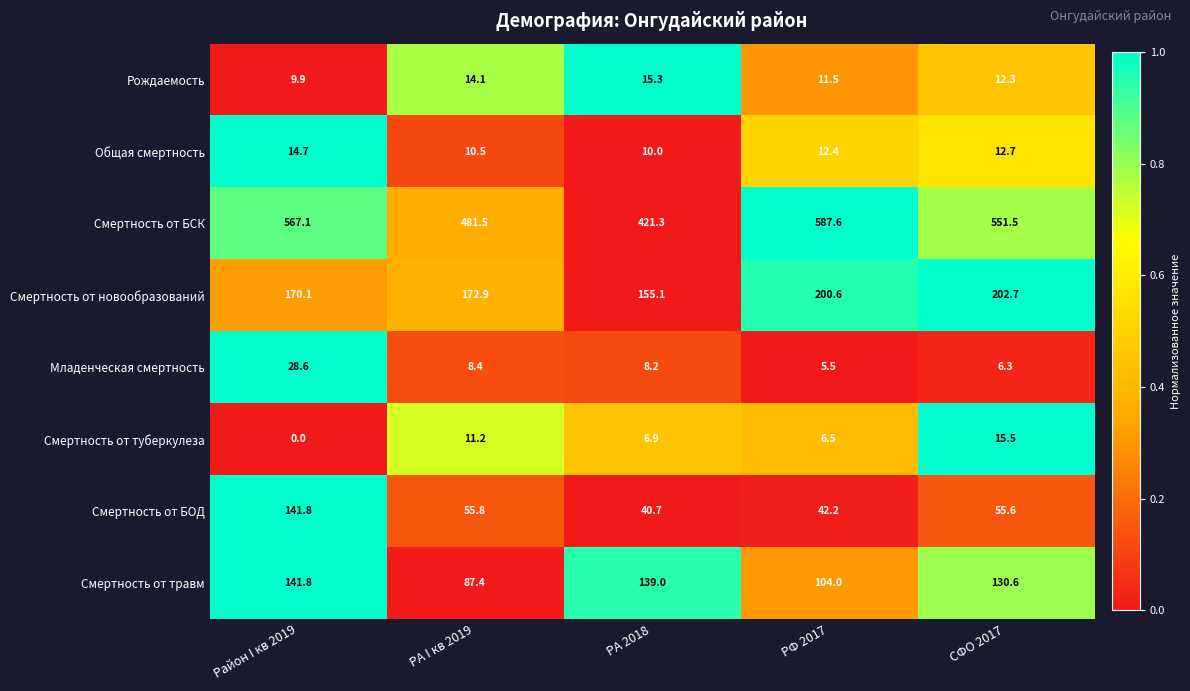

Which label corresponds to the smallest value in the chart?

Район I кв 2019